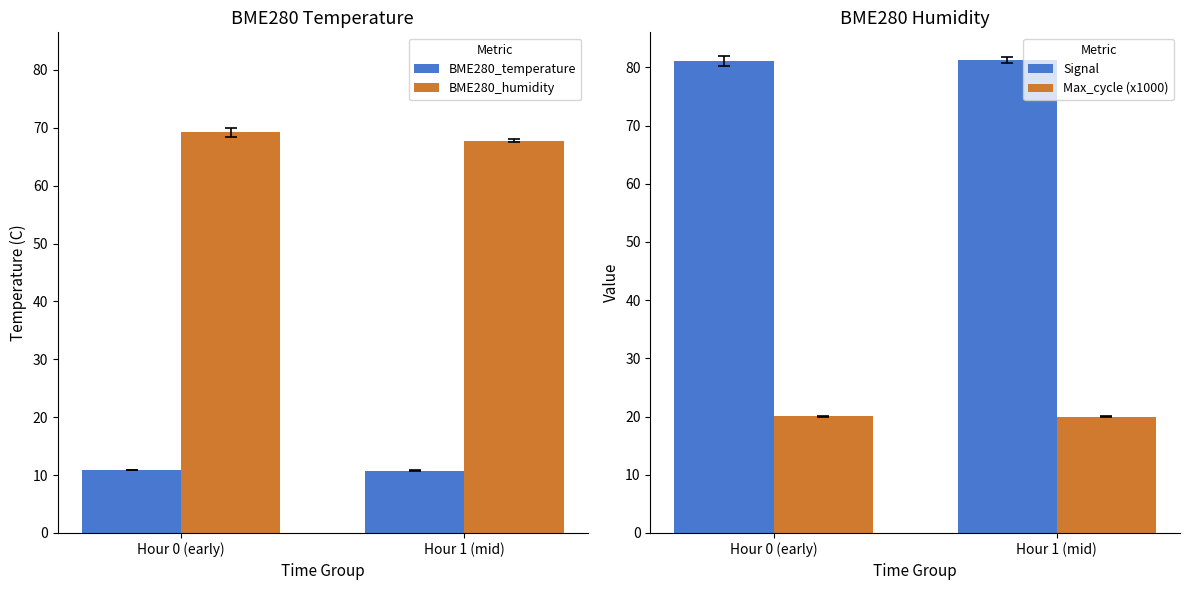

Count the number of categories in the chart.

2